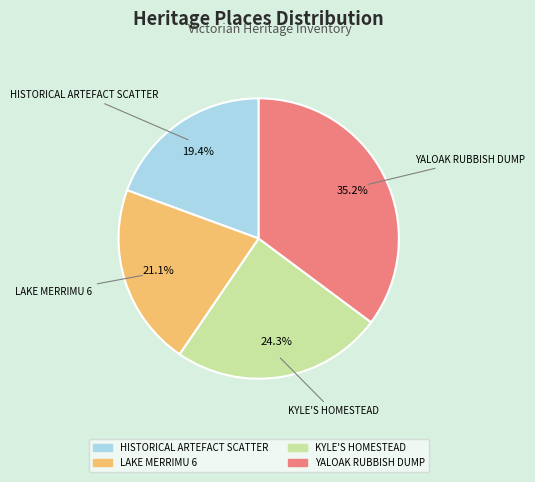

What percentage is the LAKE MERRIMU 6 slice, to the nearest percent?

21%